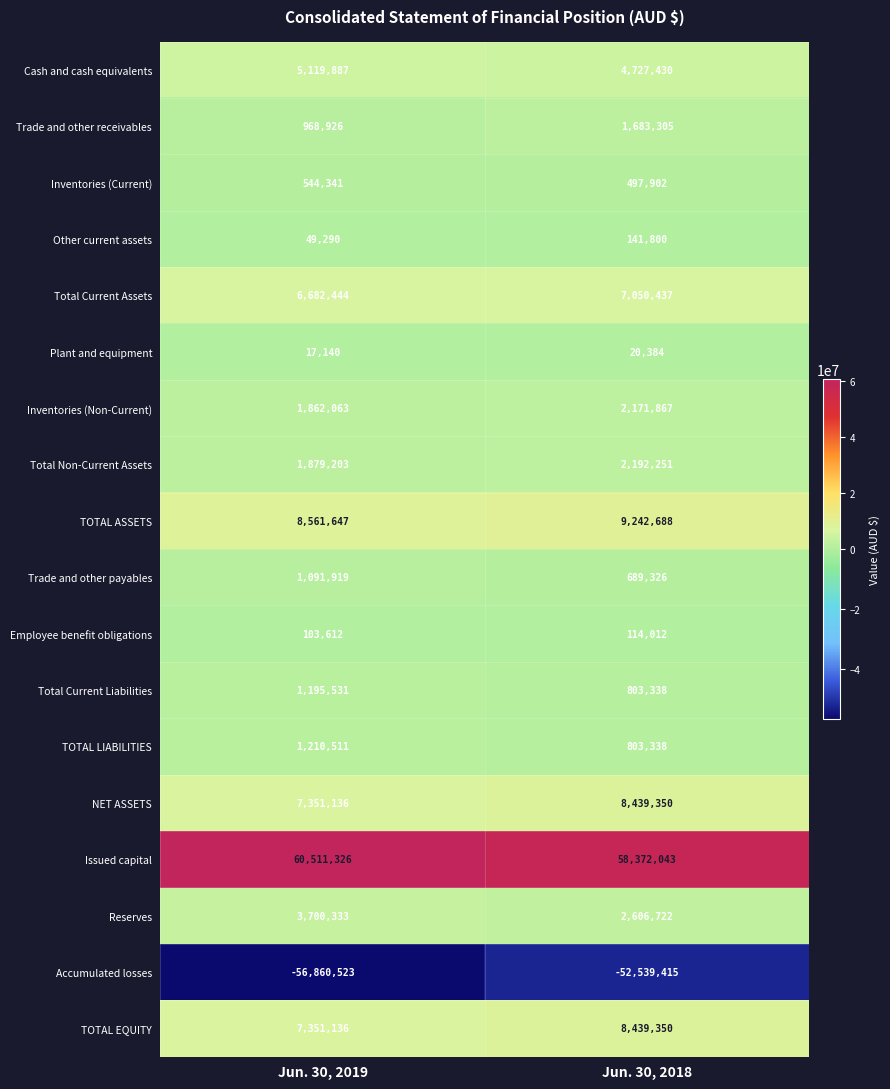

What is the total value across all series at Jun. 30, 2019?

51339922